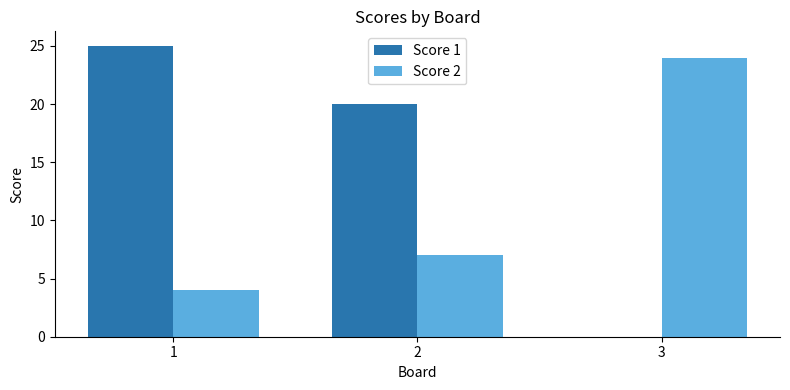

Which series has the largest total across all categories?

Score 1